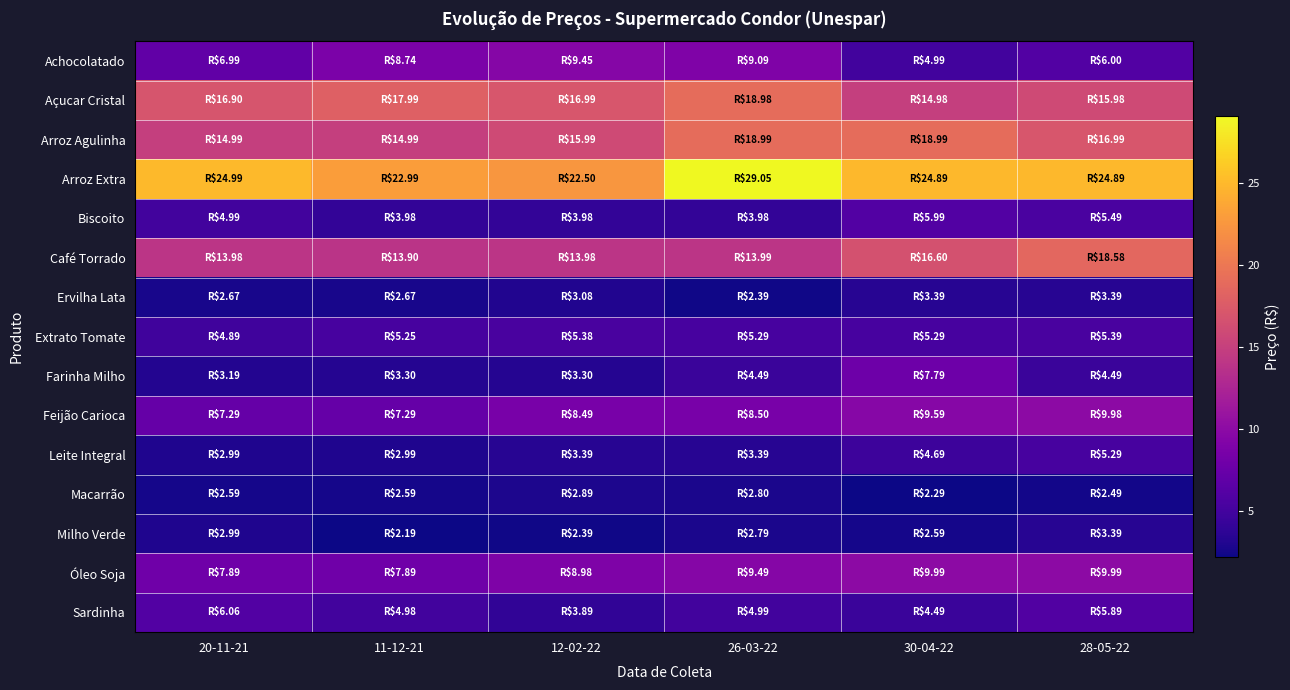

What is the difference between the highest and lowest values at 12-02-22?

20.1